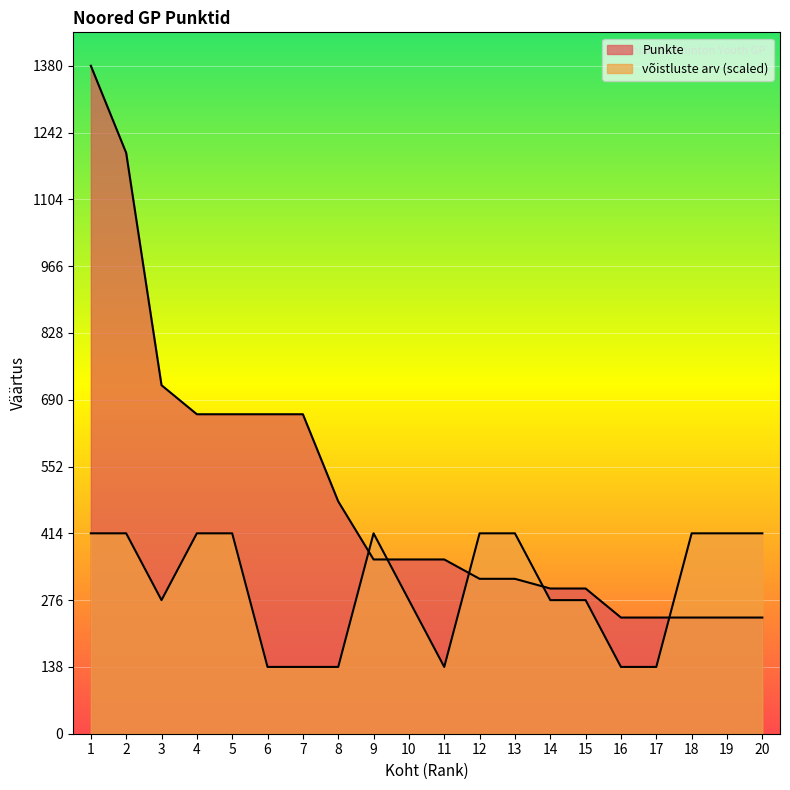

The value of Punkte at 15 is 300. True or false?

True